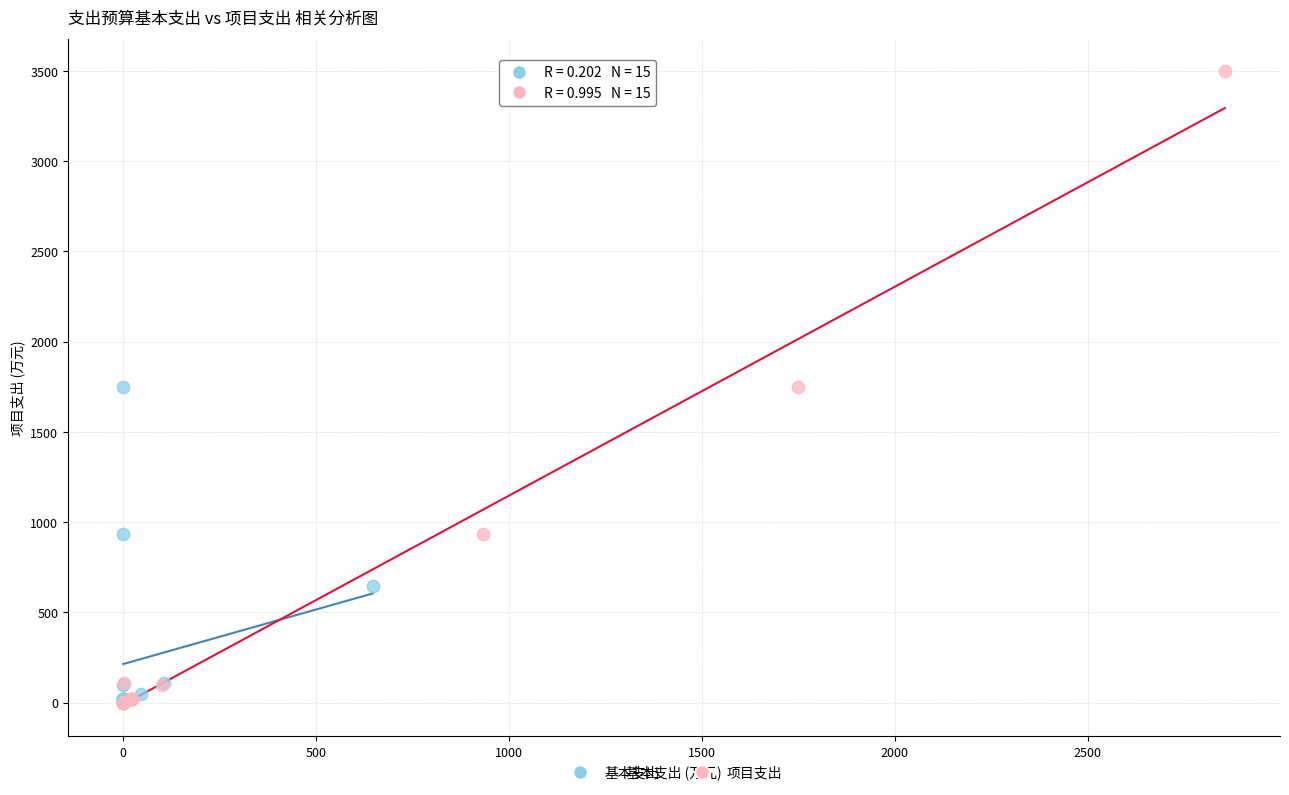

What are all the series names shown in the legend?

基本支出, 项目支出